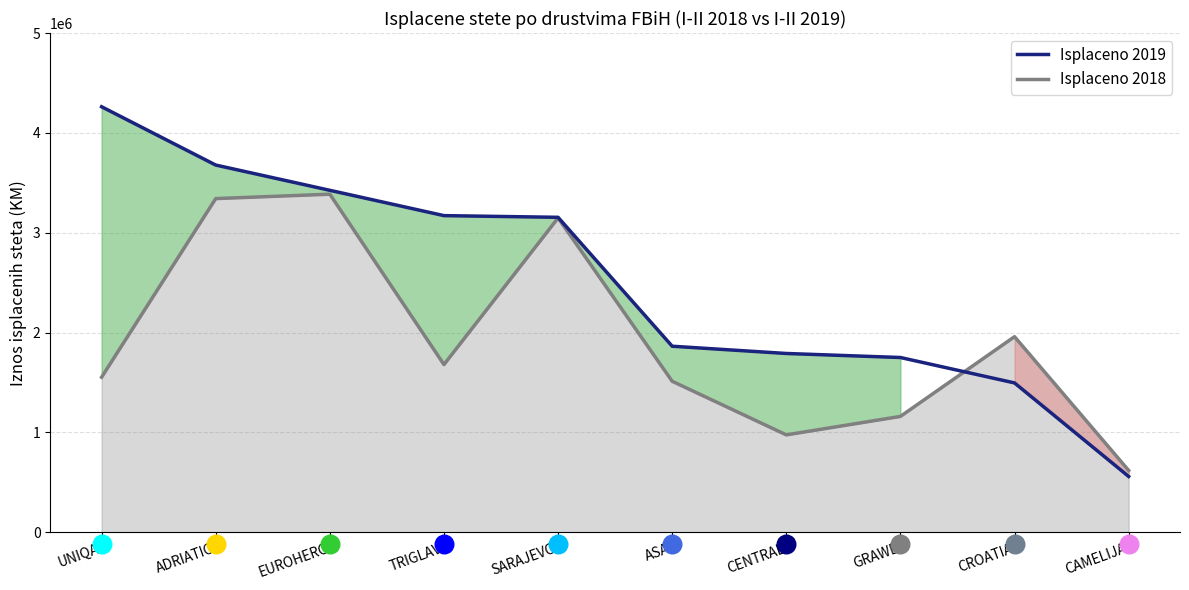

Which has a higher value, CROATIA or GRAWE?

GRAWE